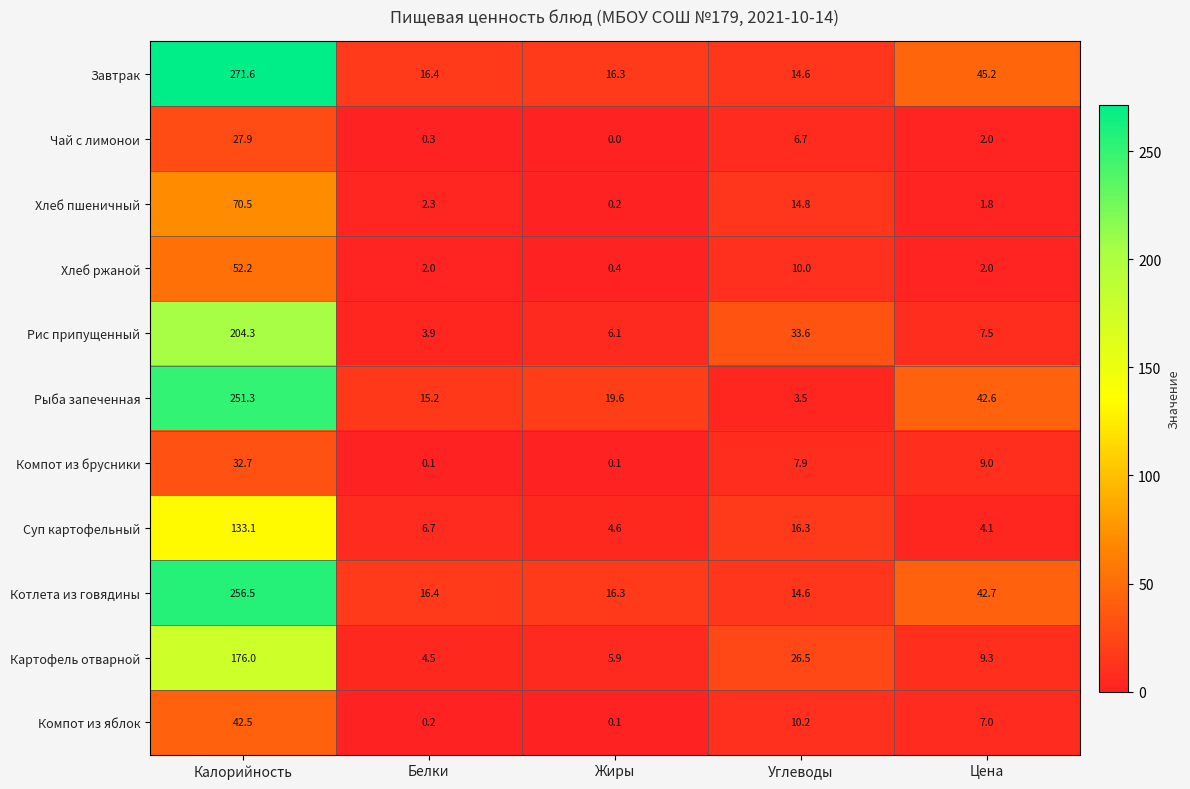

Which series has the largest total across all categories?

Завтрак